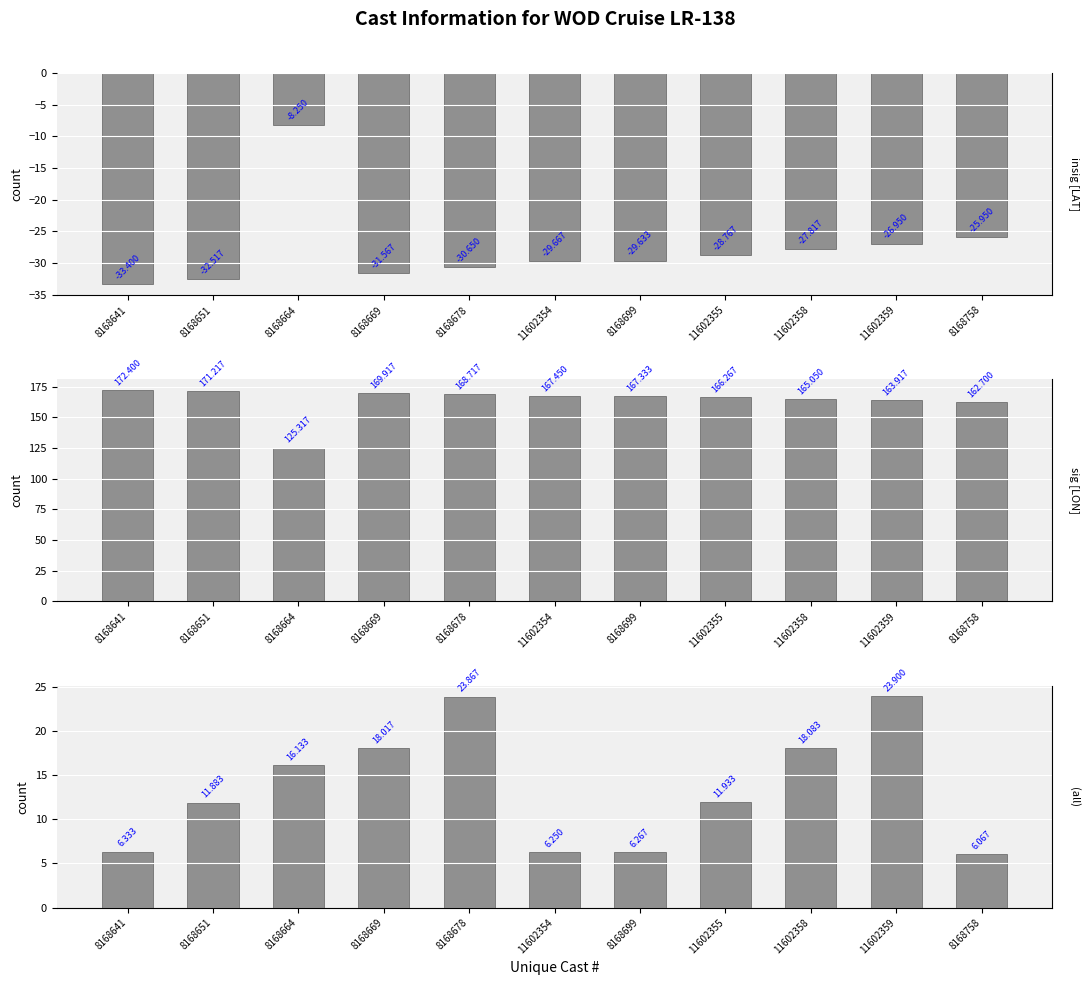

What are all the series names shown in the legend?

Latitude, Longitude, Time (decimal hrs)